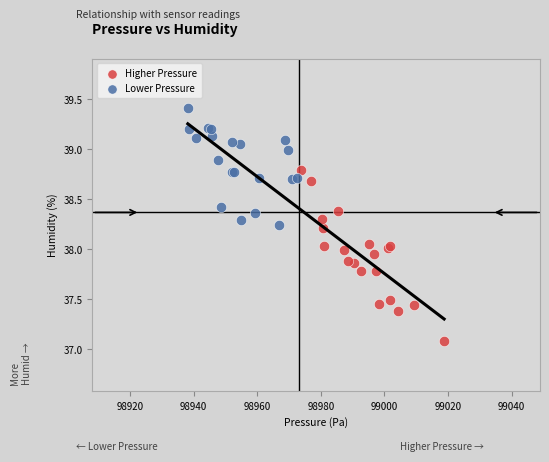

Which series has the widest spread of Y values?

Higher Pressure